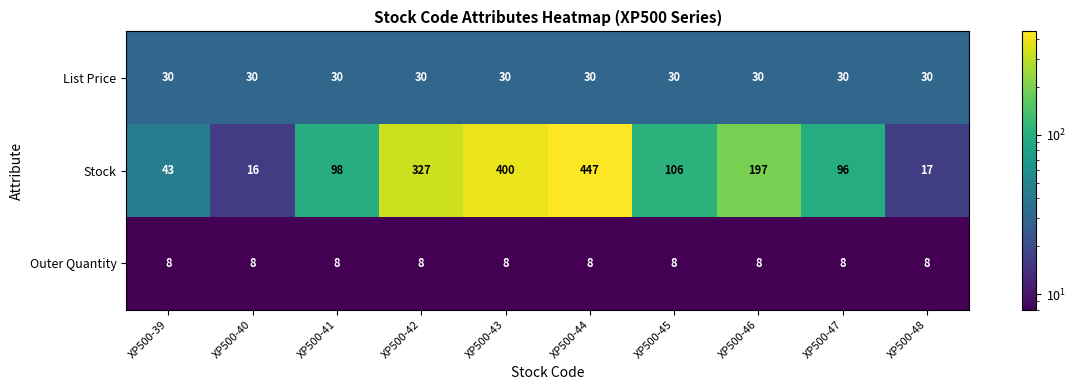

Reading left to right, what are all the values shown in this chart?

List Price: 30	30	30	30	30	30	30	30	30	30
Stock: 43	16	98	327	400	447	106	197	96	17
Outer Quantity: 8	8	8	8	8	8	8	8	8	8